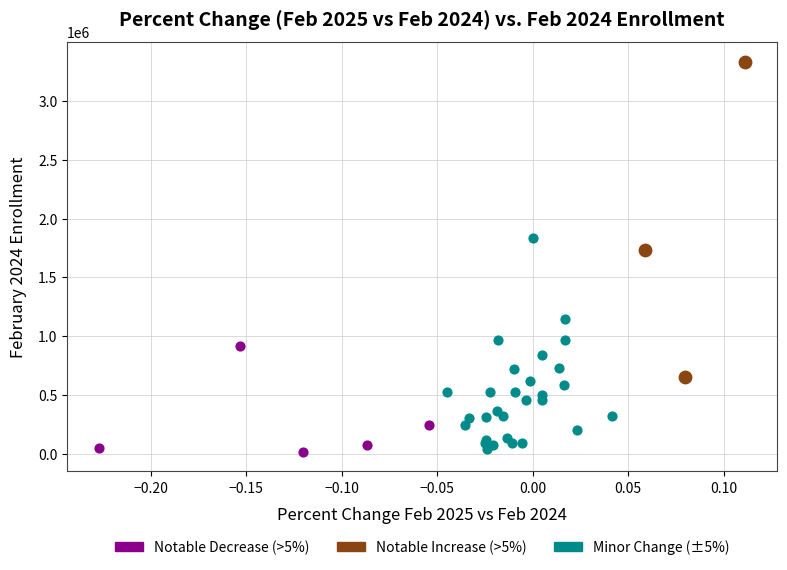

Which series reaches the maximum Y coordinate?

Notable Increase (>5%)